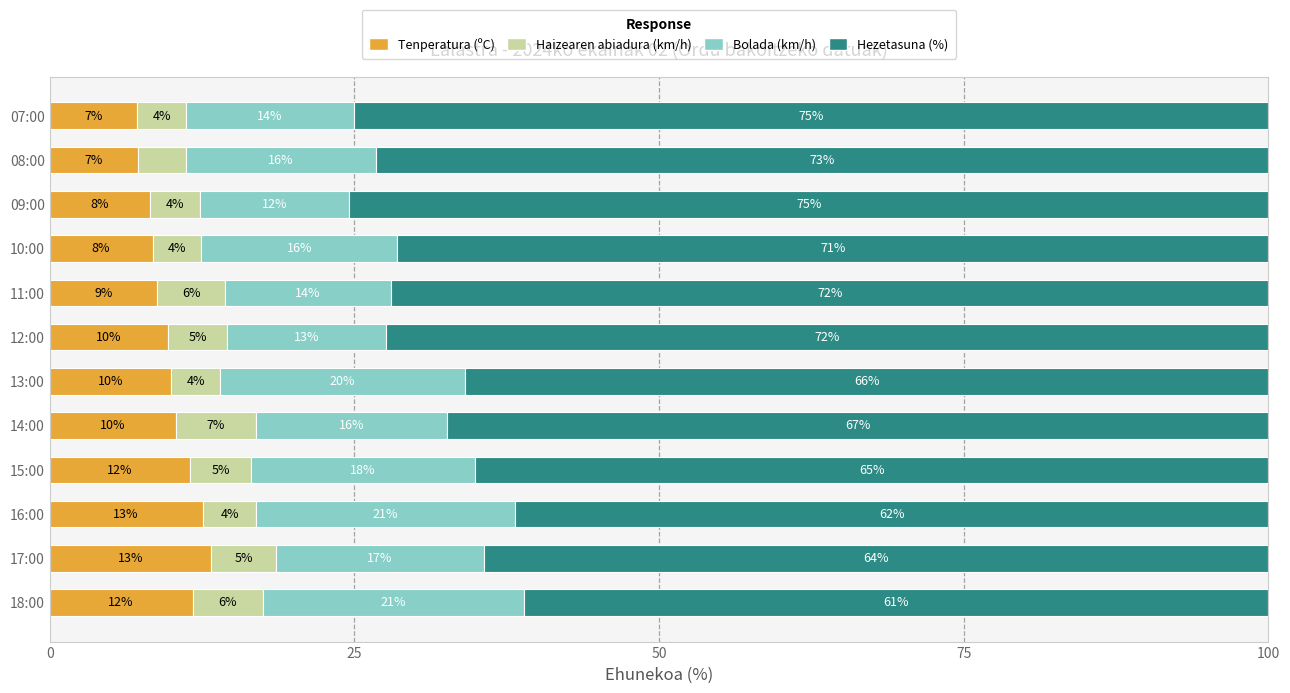

The Tenperatura (ºC) series shows 5.7 at 14:00. True or false?

False